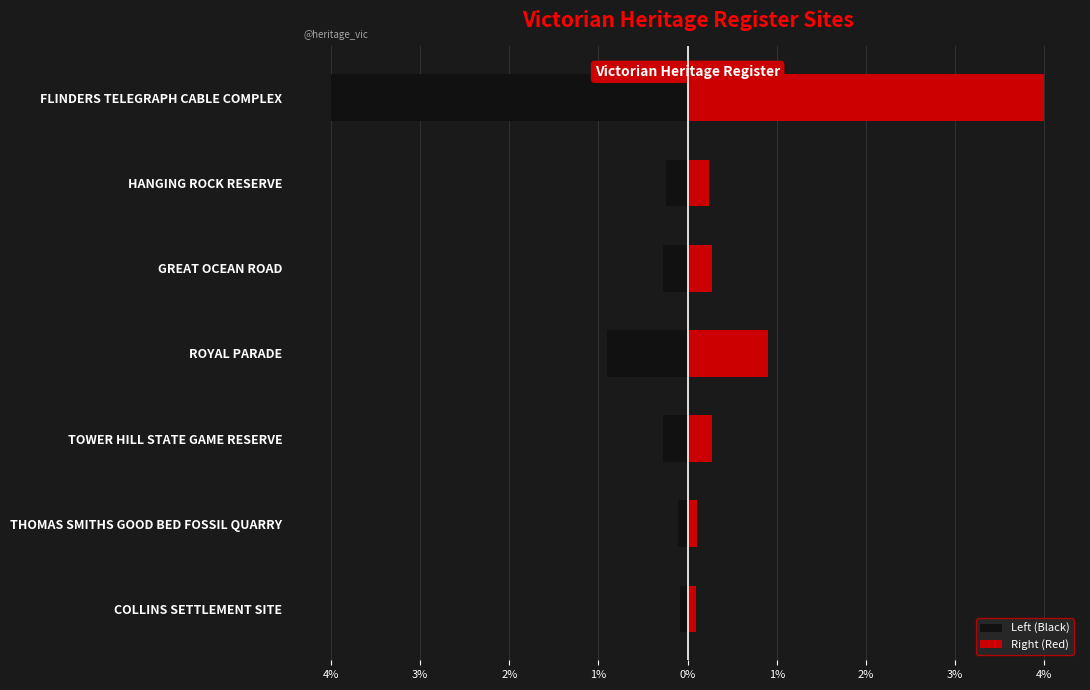

Is the value of Left (Black) at GREAT OCEAN ROAD greater than the value of Right (Red) at TOWER HILL STATE GAME RESERVE?

No